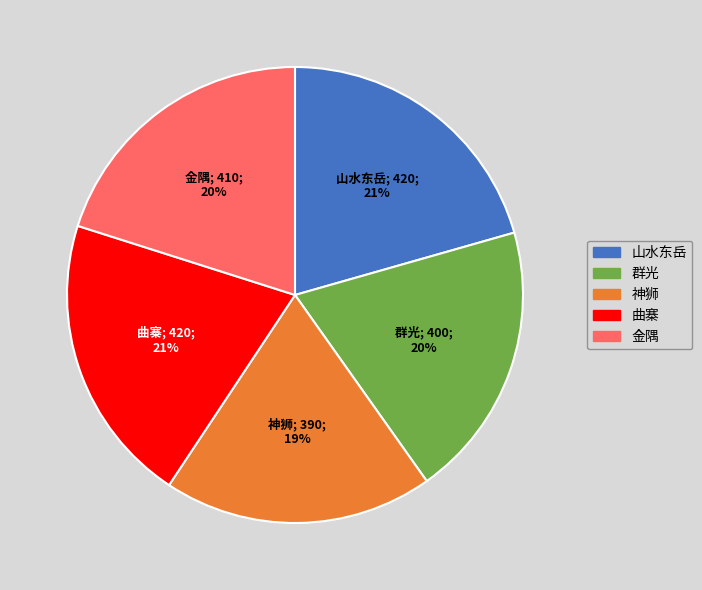

What percentage is the 神狮 slice, to the nearest percent?

19%